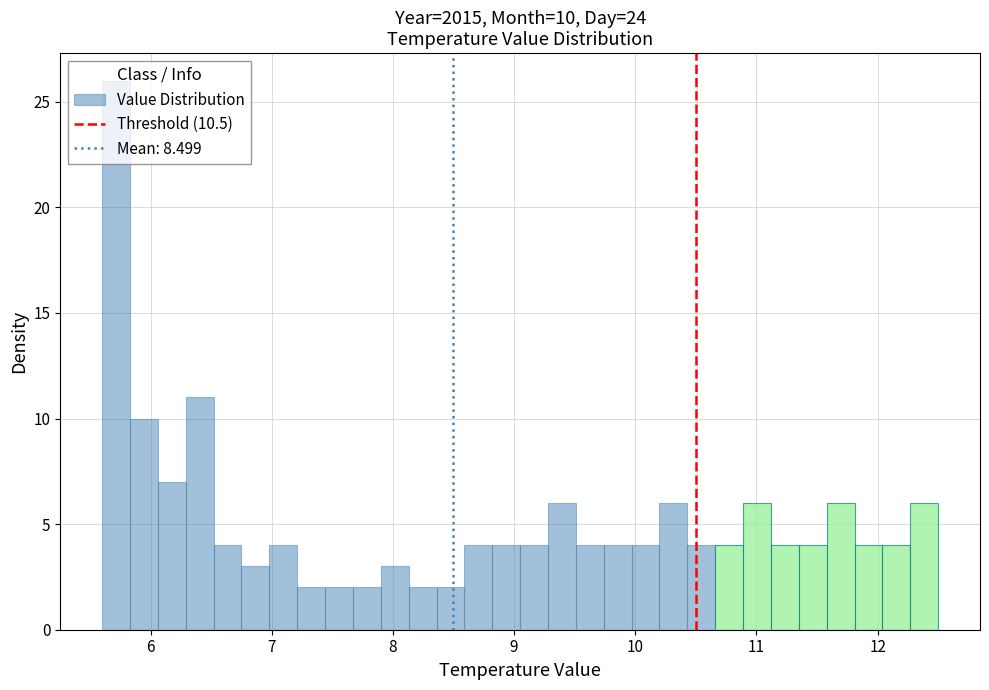

Around what value on the x-axis is the tallest bar? Give the approximate position of its centre, as read against the axis.

5.7